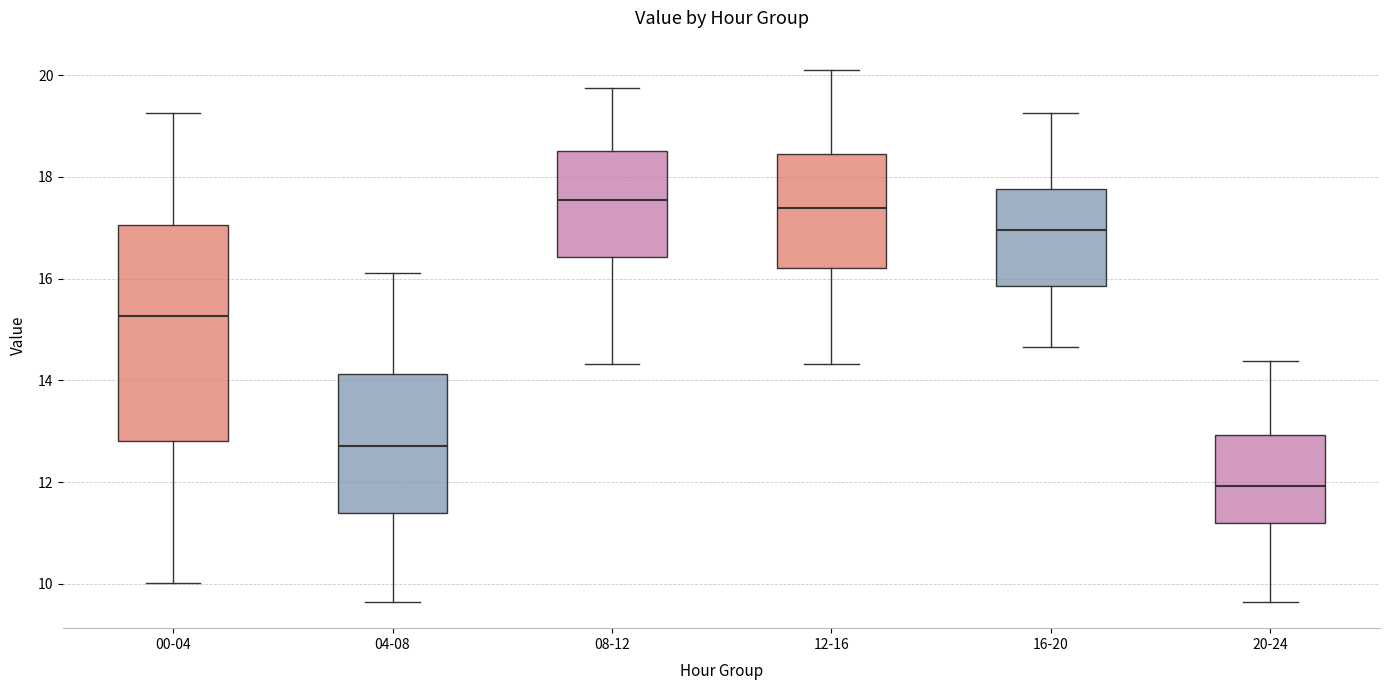

Reading left to right, transcribe this box plot: for each box, give where its median line is, the range the box spans, and where its two whiskers end, as read against the y-axis. The values are not printed on the chart, so give them approximately, as read against the axis.

00-04: median 15.2, box 12.8 to 17.0, whiskers 10.0 to 19.2
04-08: median 12.8, box 11.4 to 14.2, whiskers 9.6 to 16.2
08-12: median 17.6, box 16.4 to 18.6, whiskers 14.4 to 19.8
12-16: median 17.4, box 16.2 to 18.4, whiskers 14.4 to 20.2
16-20: median 17.0, box 15.8 to 17.8, whiskers 14.6 to 19.2
20-24: median 12.0, box 11.2 to 13.0, whiskers 9.6 to 14.4